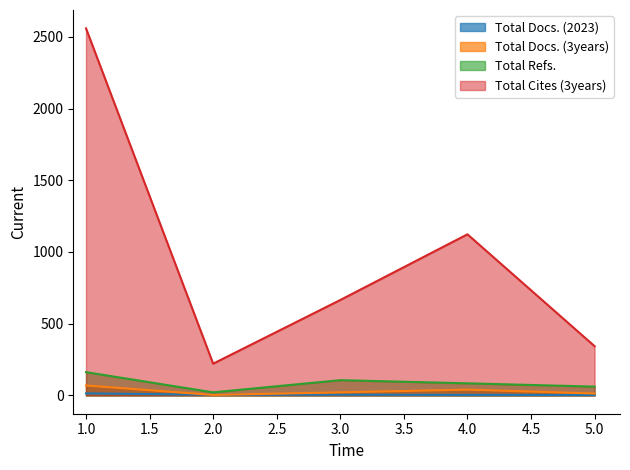

What is the value of the Total Docs. (3years) point at the 2nd from the left?

3